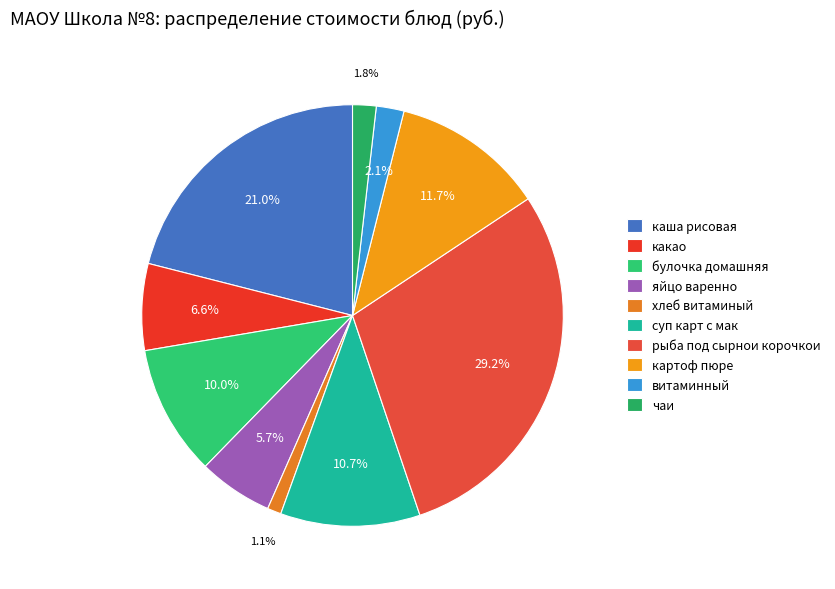

To the nearest percent, what is the combined percentage of чаи and витаминный?

4%